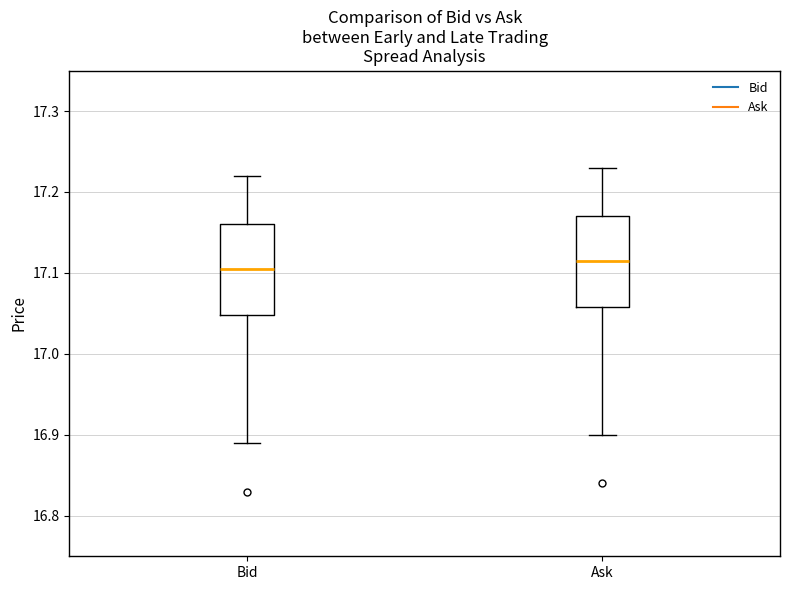

Reading left to right, read every box against the y-axis: the position of its median line, the range the box covers, and the ends of its whiskers. The values are not printed on the chart, so give them approximately, as read against the axis.

Bid: median 17.11, box 17.05 to 17.16, whiskers 16.89 to 17.22
Ask: median 17.12, box 17.06 to 17.17, whiskers 16.90 to 17.23